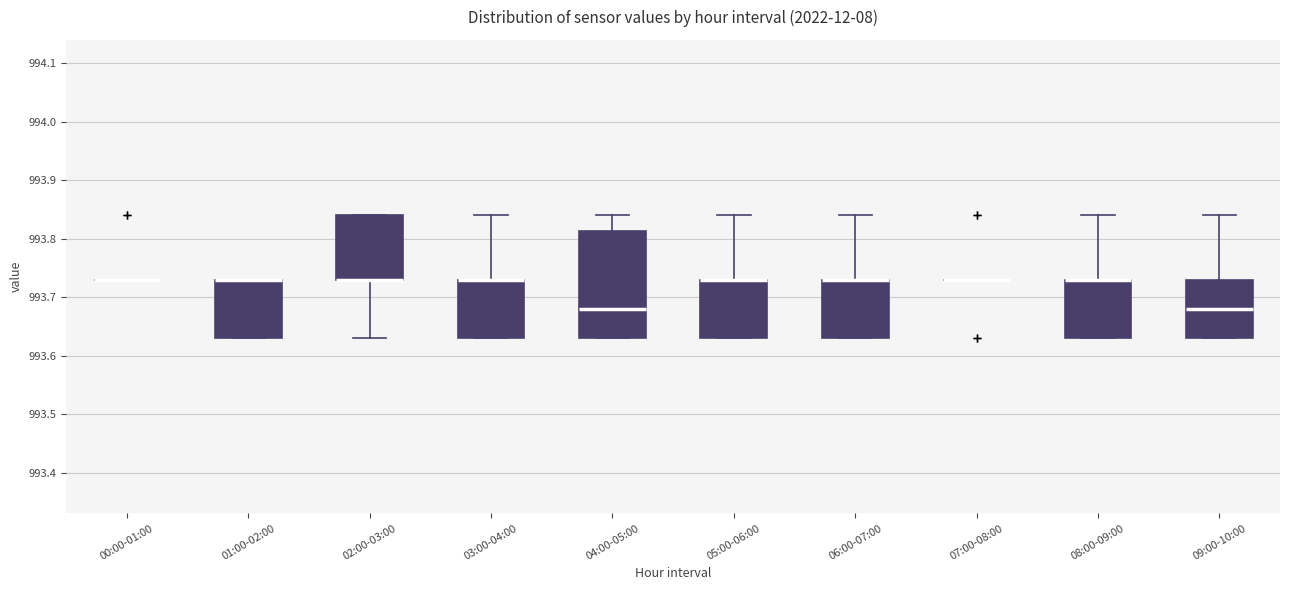

Reading left to right, read every box against the y-axis: the position of its median line, the range the box covers, and the ends of its whiskers. The values are not printed on the chart, so give them approximately, as read against the axis.

00:00-01:00: box collapsed to a line at 993.73, whiskers 993.73 to 993.73
01:00-02:00: median 993.73 (drawn on the box's upper edge), box 993.63 to 993.73, whiskers 993.63 to 993.73
02:00-03:00: median 993.73 (drawn on the box's lower edge), box 993.73 to 993.84, whiskers 993.63 to 993.84
03:00-04:00: median 993.73 (drawn on the box's upper edge), box 993.63 to 993.73, whiskers 993.63 to 993.84
04:00-05:00: median 993.68, box 993.63 to 993.81, whiskers 993.63 to 993.84
05:00-06:00: median 993.73 (drawn on the box's upper edge), box 993.63 to 993.73, whiskers 993.63 to 993.84
06:00-07:00: median 993.73 (drawn on the box's upper edge), box 993.63 to 993.73, whiskers 993.63 to 993.84
07:00-08:00: box collapsed to a line at 993.73, whiskers 993.73 to 993.73
08:00-09:00: median 993.73 (drawn on the box's upper edge), box 993.63 to 993.73, whiskers 993.63 to 993.84
09:00-10:00: median 993.68, box 993.63 to 993.73, whiskers 993.63 to 993.84